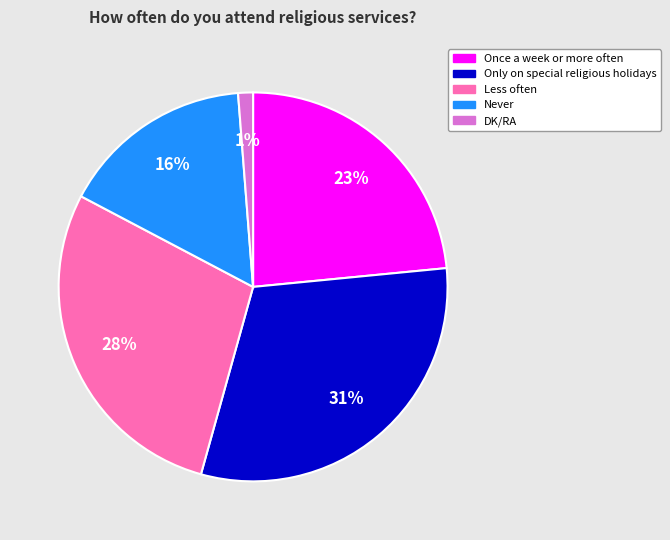

Is there a majority slice in this chart?

No